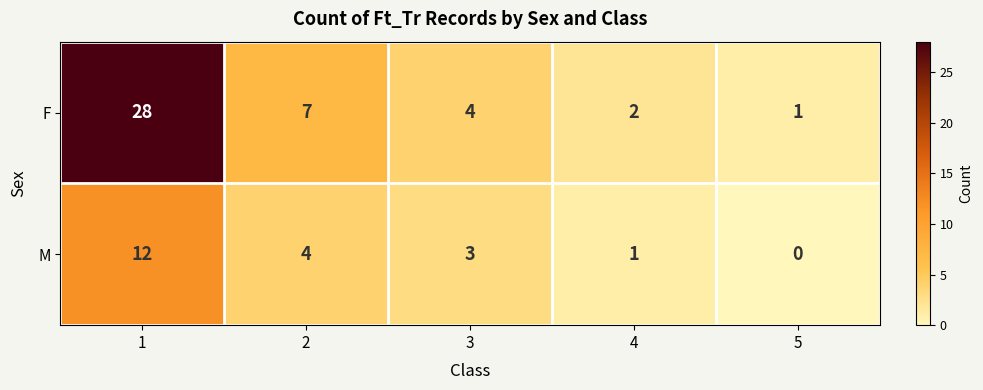

List the labels in order of M value, smallest first.

5, 4, 3, 2, 1